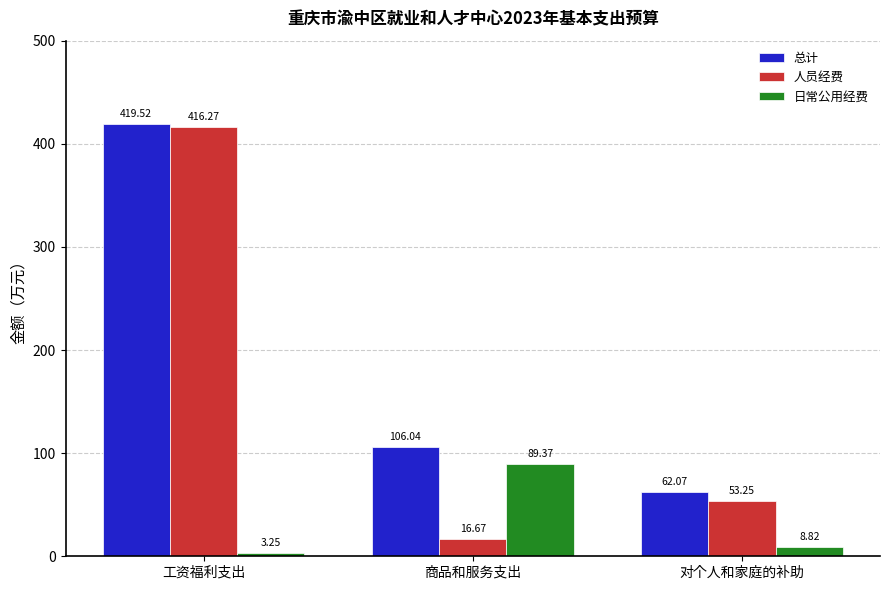

How many series are shown in this chart?

3